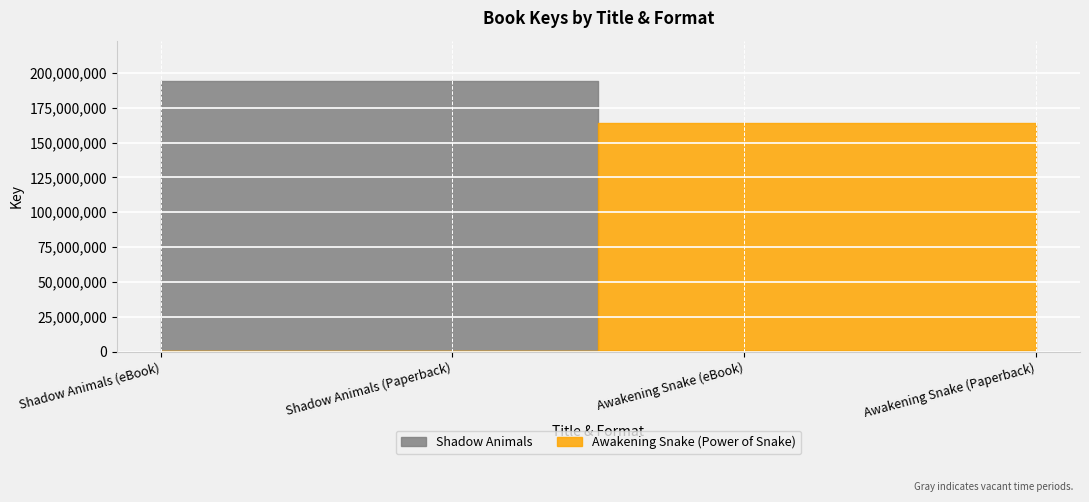

What value does the data have at Shadow Animals (Paperback), to the nearest 100?

194048000